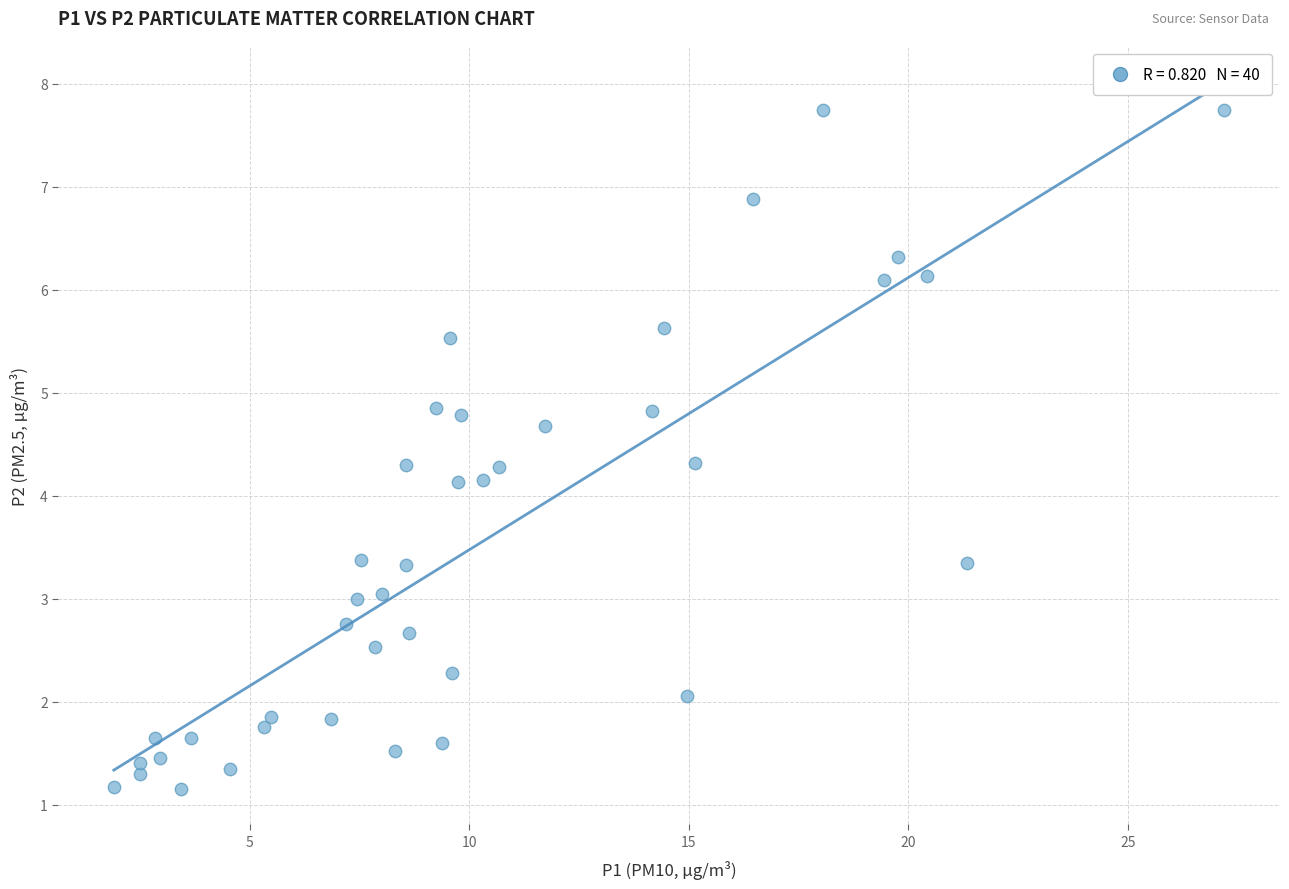

What is the range of X values (max minus min)?

25.3